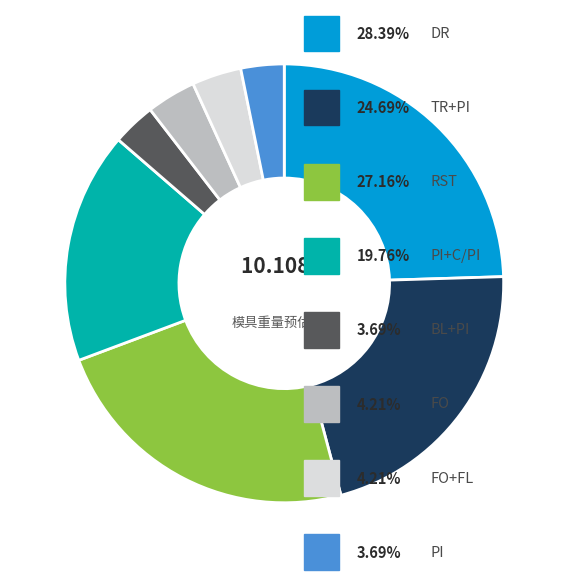

Count the number of slices in the pie.

8